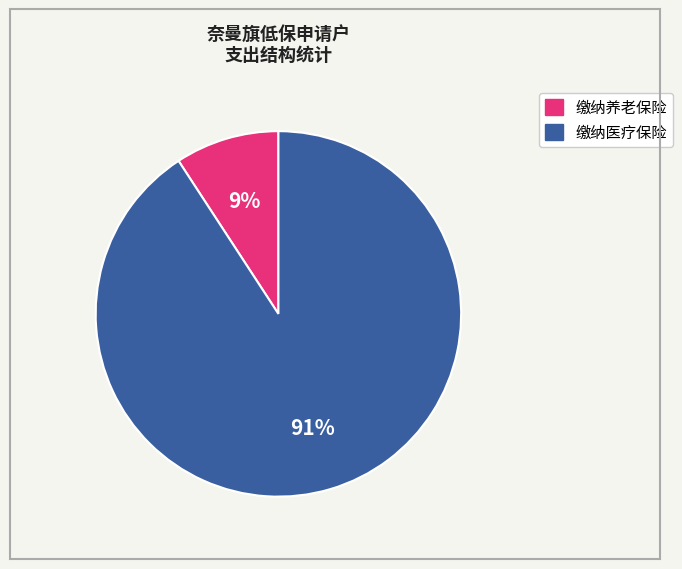

Do 缴纳养老保险 and 缴纳医疗保险 together represent more than half of the pie?

Yes